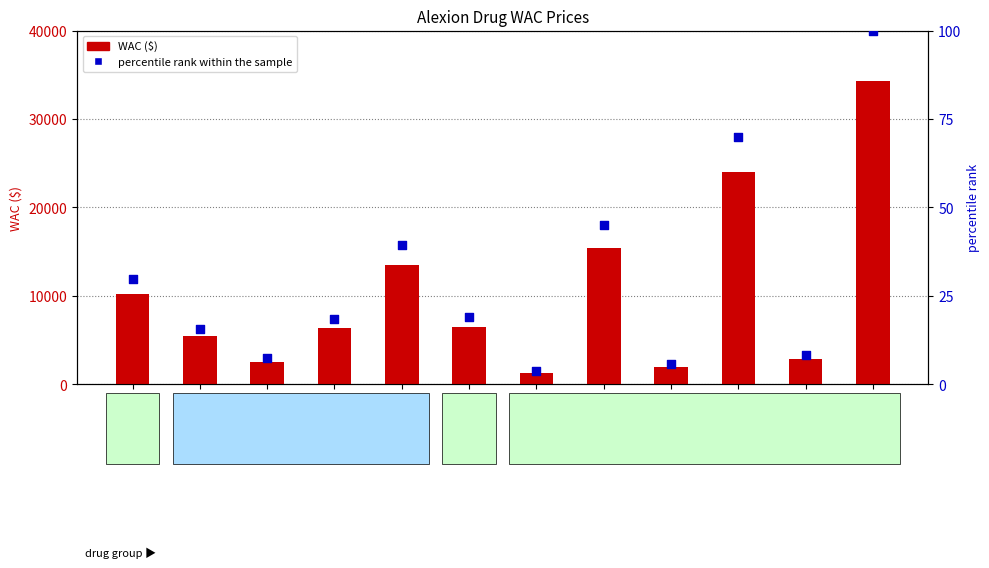

Which series contains the lowest Y value?

percentile rank within the sample